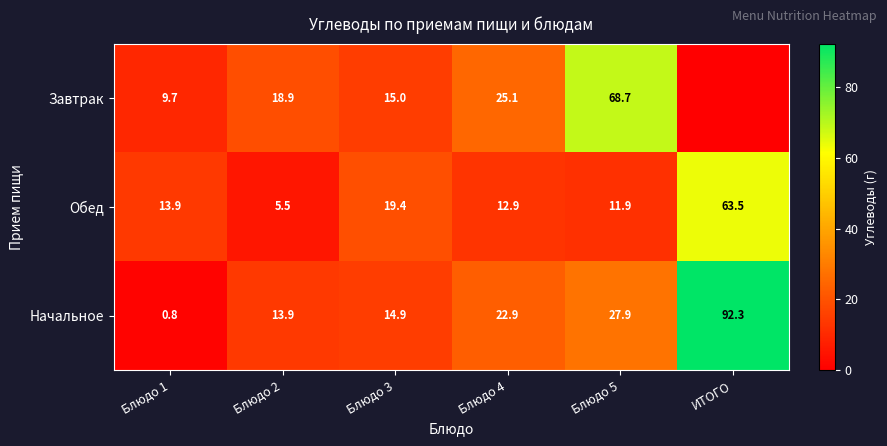

At which label is Обед closest to 34?

Блюдо 3